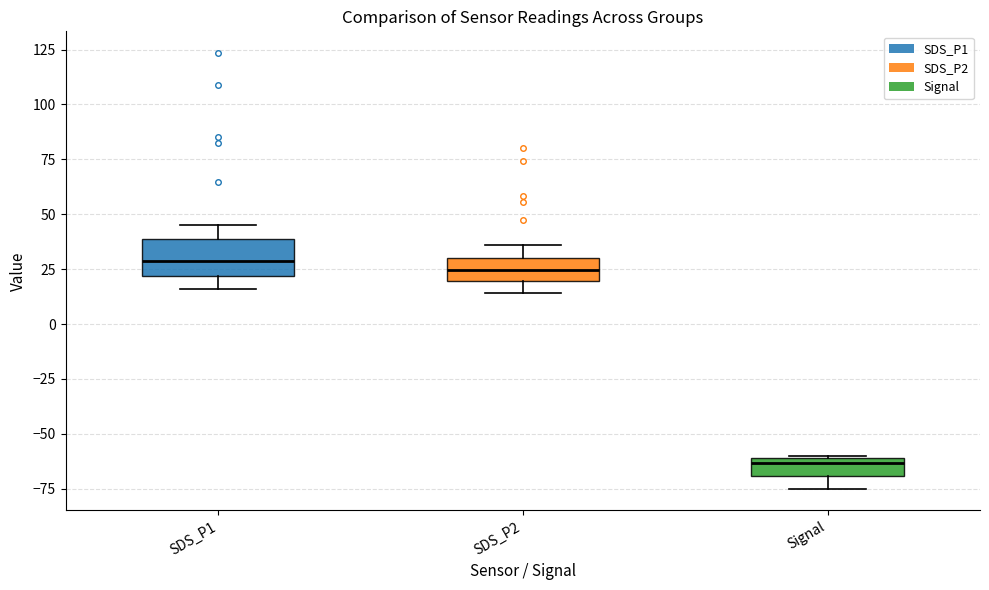

Which box is the tallest, from its lower edge to its upper edge?

SDS_P1